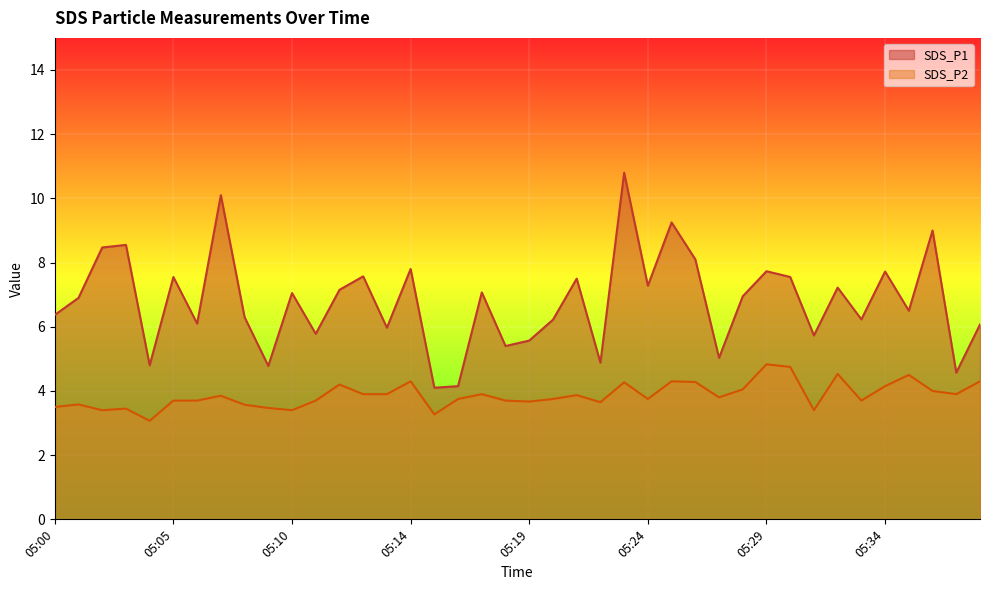

What is the difference between the maximum and minimum values in the SDS_P2 series?

1.8